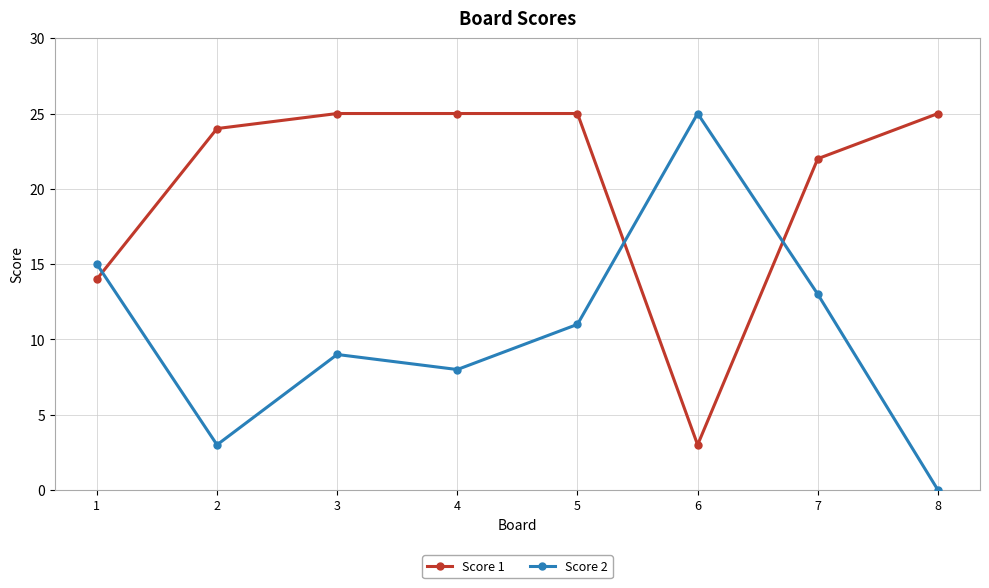

Rank the series by their average value, from lowest to highest.

Score 2, Score 1